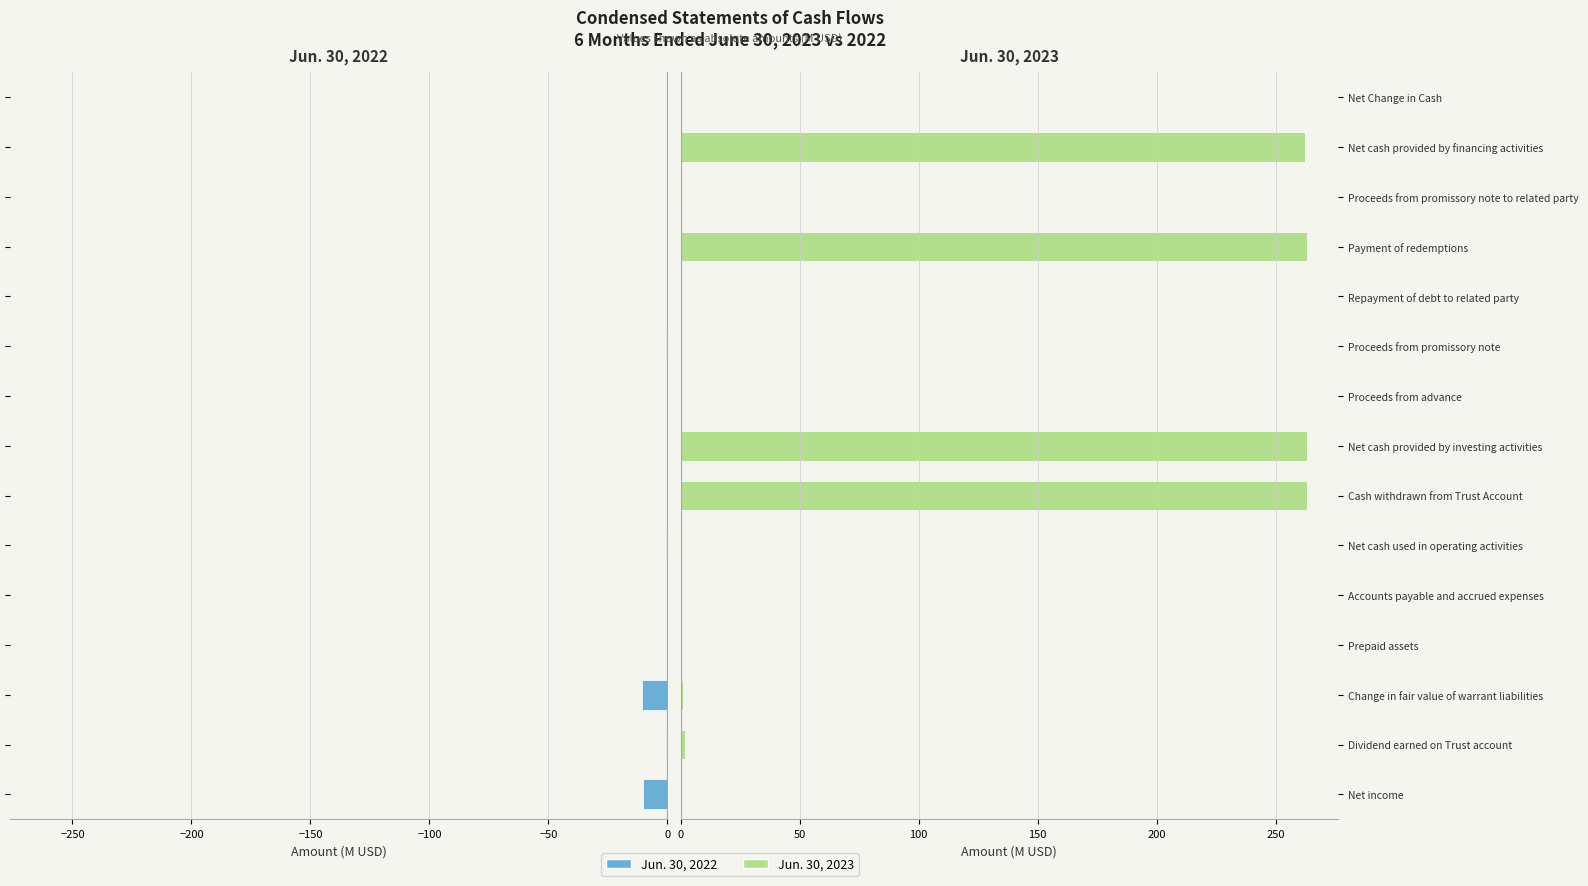

Is it true that Jun. 30, 2023 equals 0.8 at Proceeds from promissory note to related party?

True